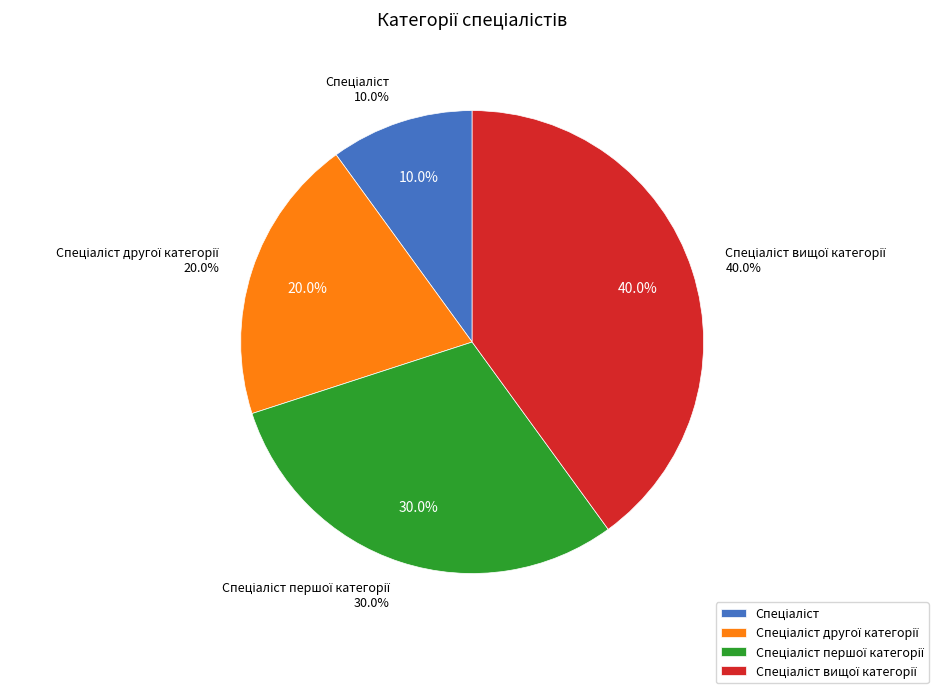

Between Спеціаліст вищої категорії and Спеціаліст, which is larger?

Спеціаліст вищої категорії